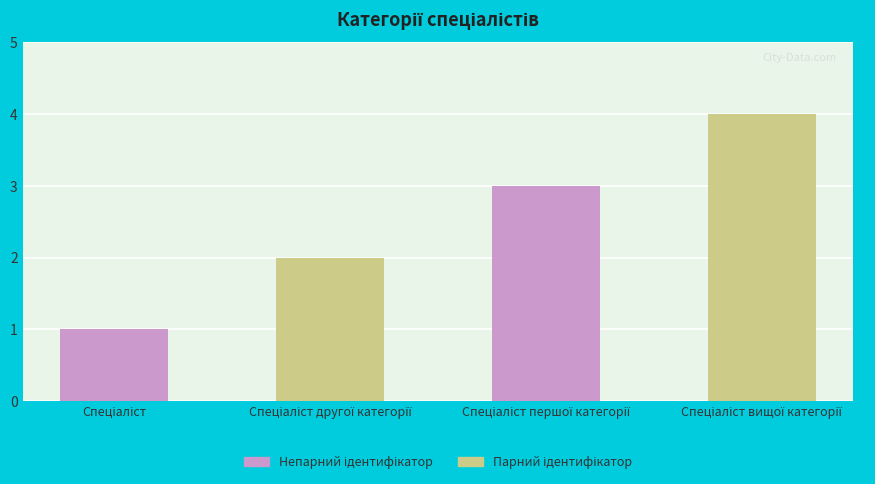

What is the minimum value shown in the chart?

1